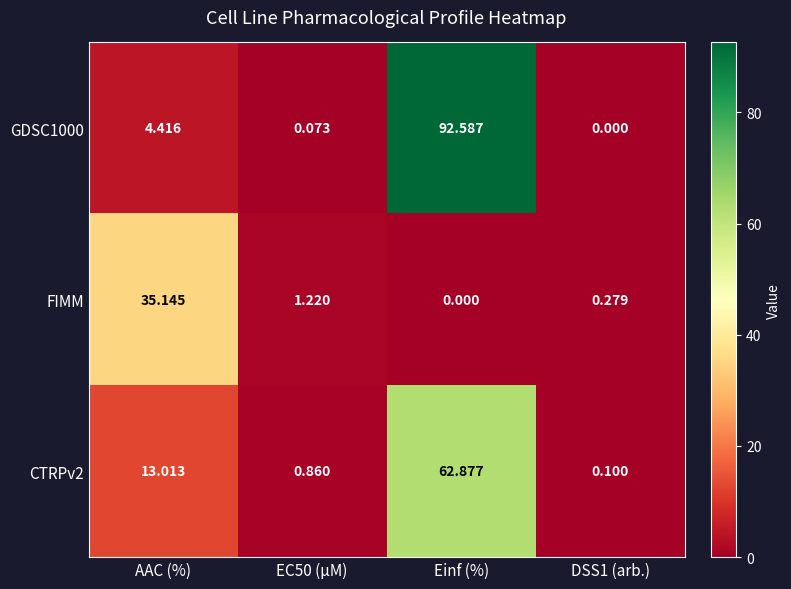

Which category has the highest value across all series?

Einf (%)